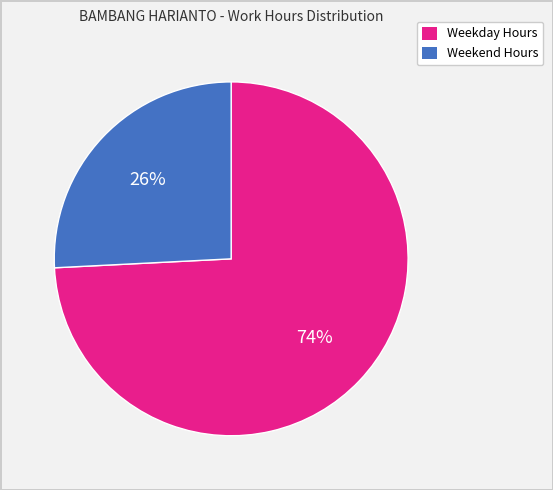

How many slices are in this pie chart?

2